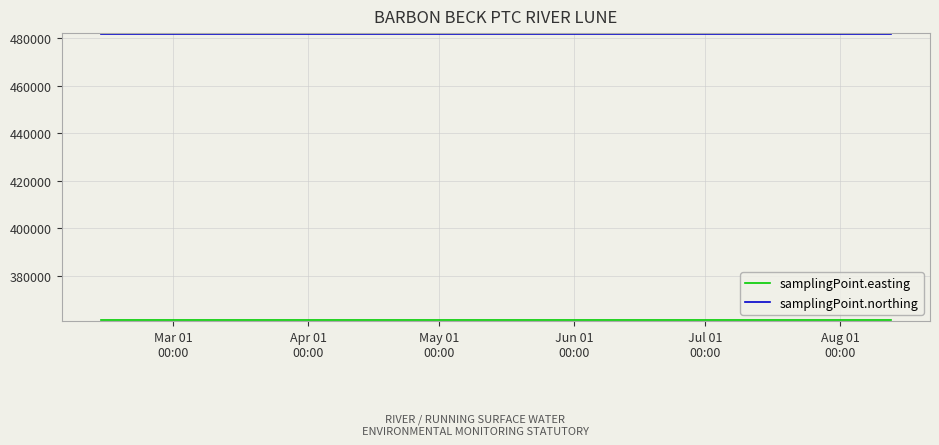

What is the minimum value shown in the chart?

361390